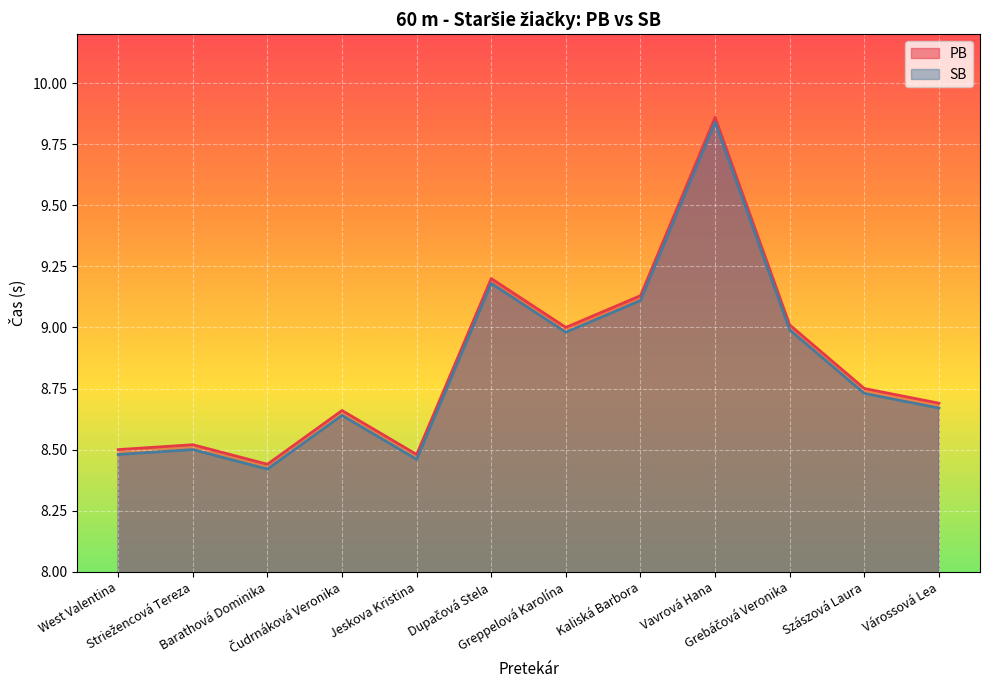

Reading right to left, transcribe all the data shown in this chart.

PB: 8.7	8.8	9.0	9.9	9.1	9.0	9.2	8.5	8.7	8.4	8.5	8.5
SB: 8.7	8.7	9.0	9.8	9.1	9.0	9.2	8.5	8.6	8.4	8.5	8.5